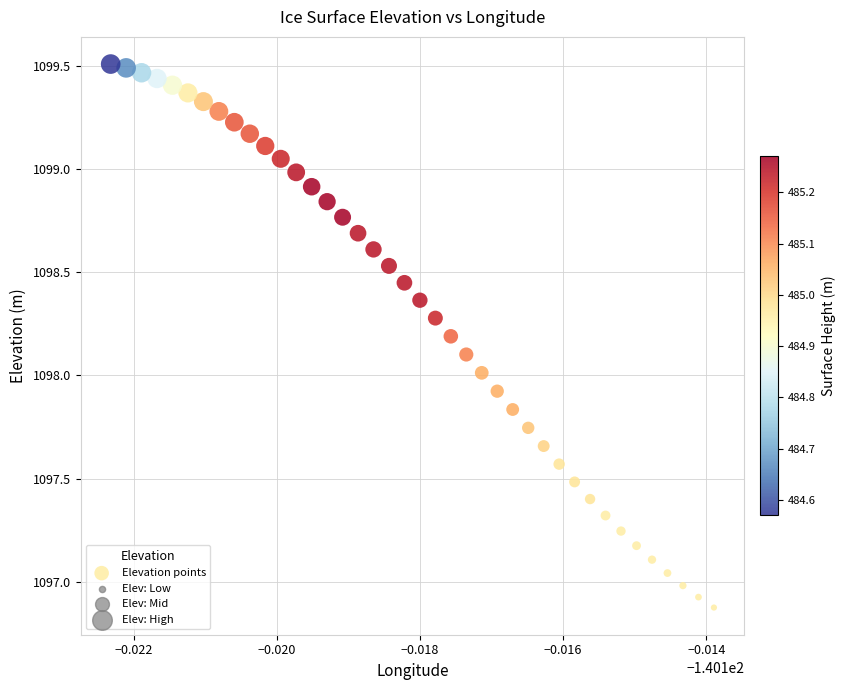

What is the range of Y values (max minus min)?

2.6